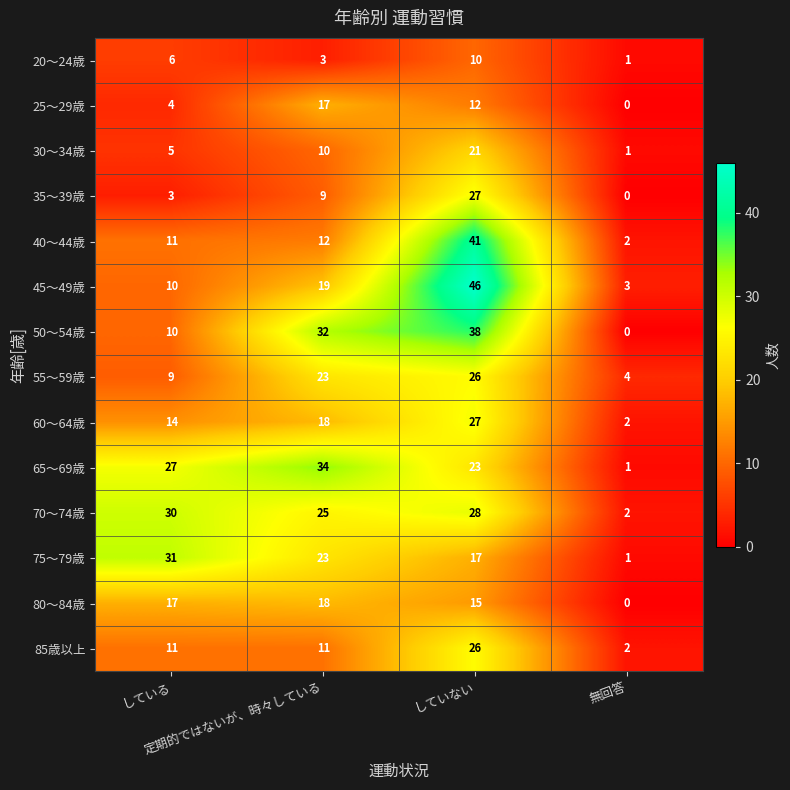

Between している and していない, which series saw the biggest shift?

45～49歳